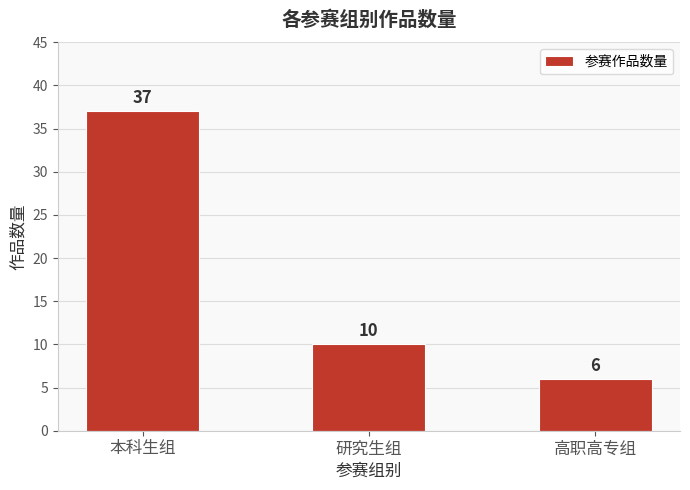

What is the approximate value at 高职高专组?

6